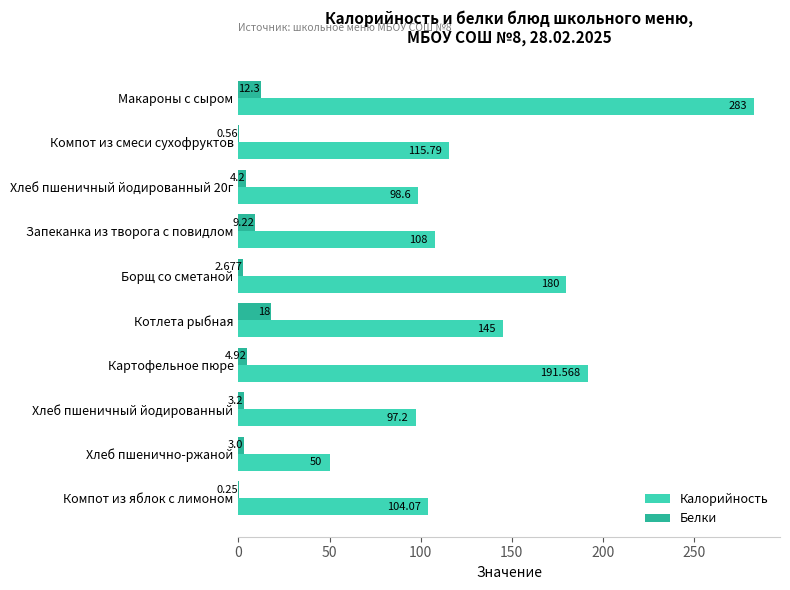

Which label corresponds to the largest value in the chart?

Макароны с сыром